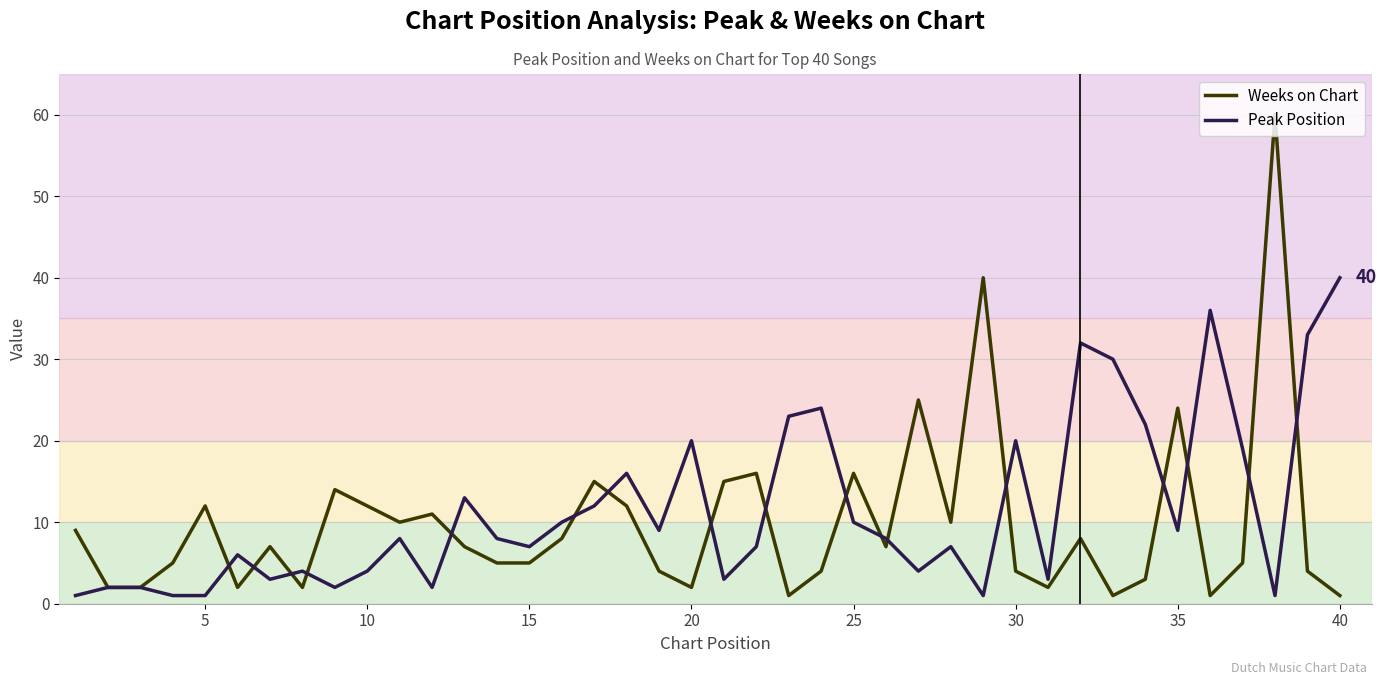

Rank the series by their average value, from lowest to highest.

Weeks on Chart, Peak Position